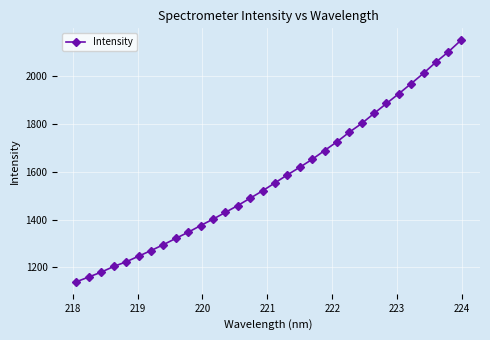

What is the greatest value displayed?

2148.9